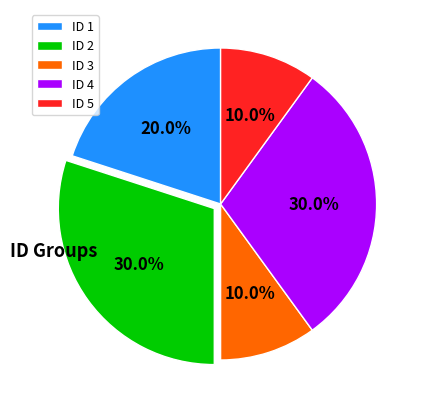

Is it true that ID 1 is 32% of the pie?

False